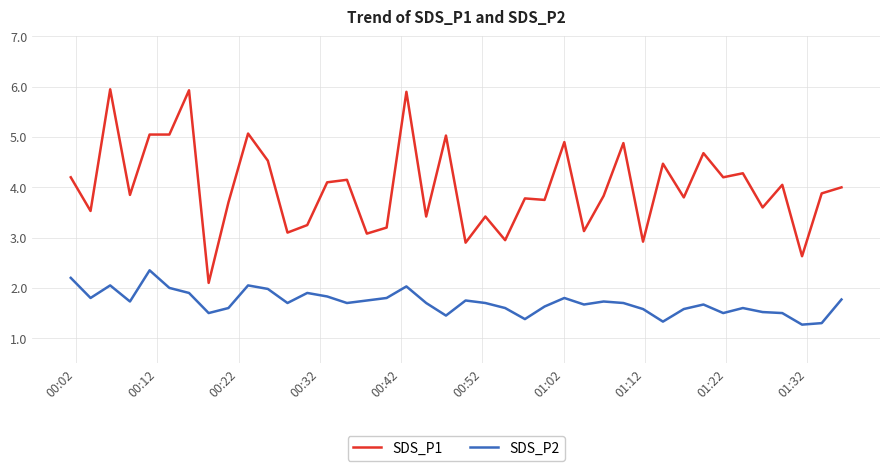

True or false: SDS_P2 and SDS_P1 cross at least once.

False